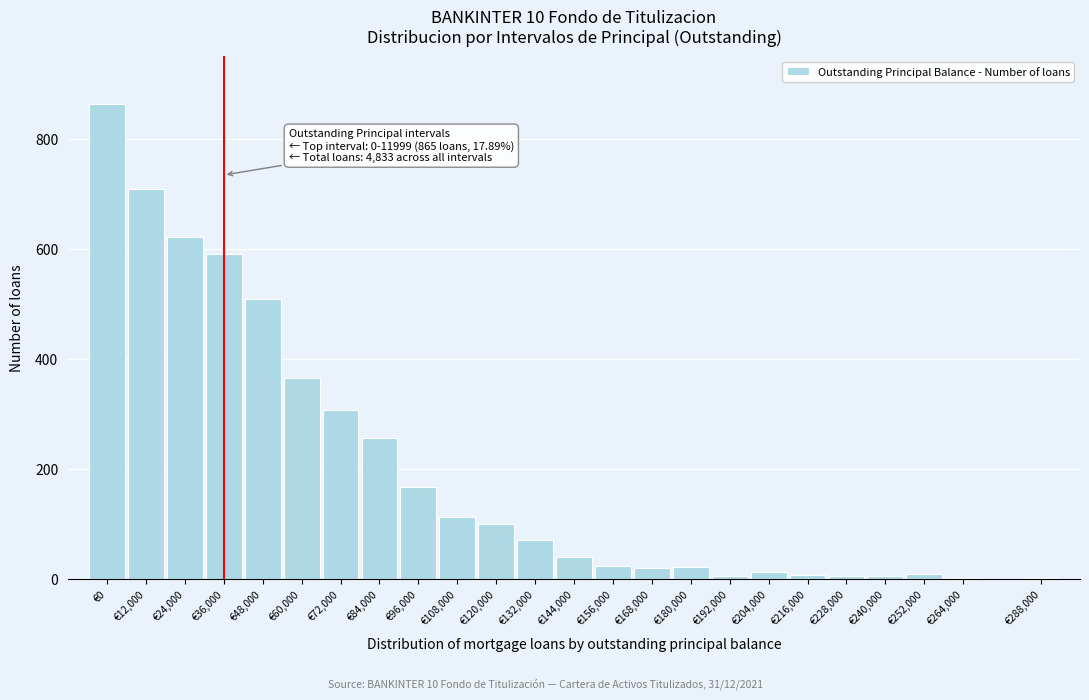

What is the sum of all values?

4827